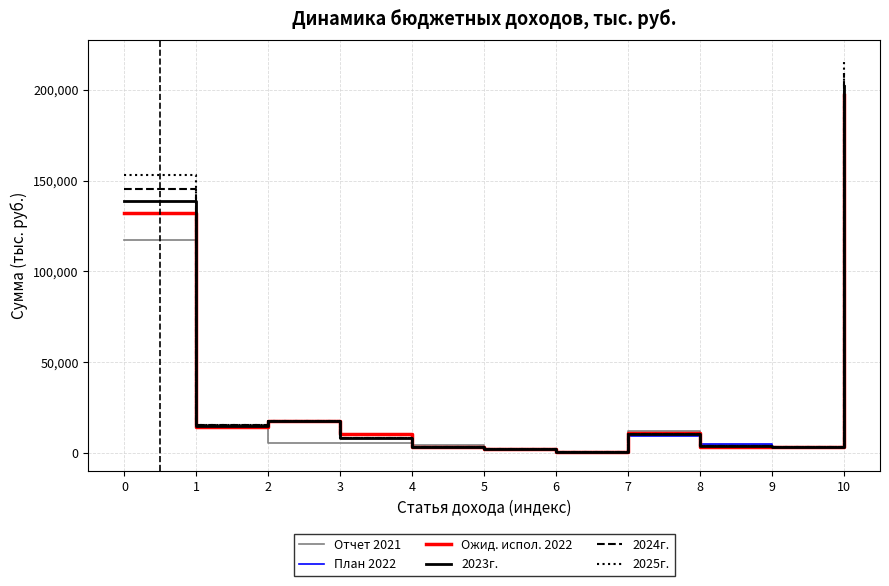

Which series has the largest range (max minus min)?

2025г.